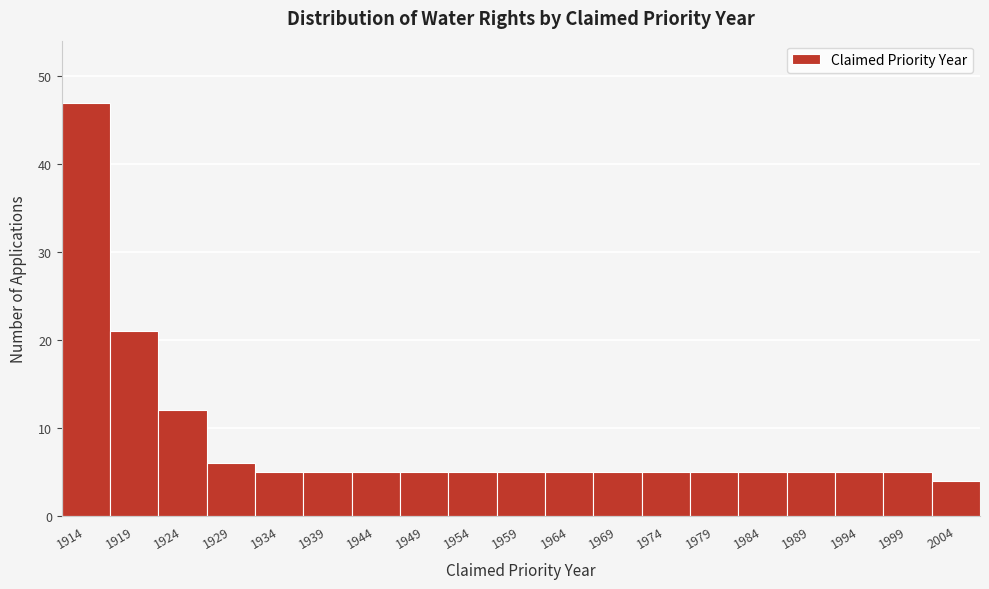

Reading left to right, extract all data points from this chart.

47	21	12	6	5	5	5	5	5	5	5	5	5	5	5	5	5	5	4